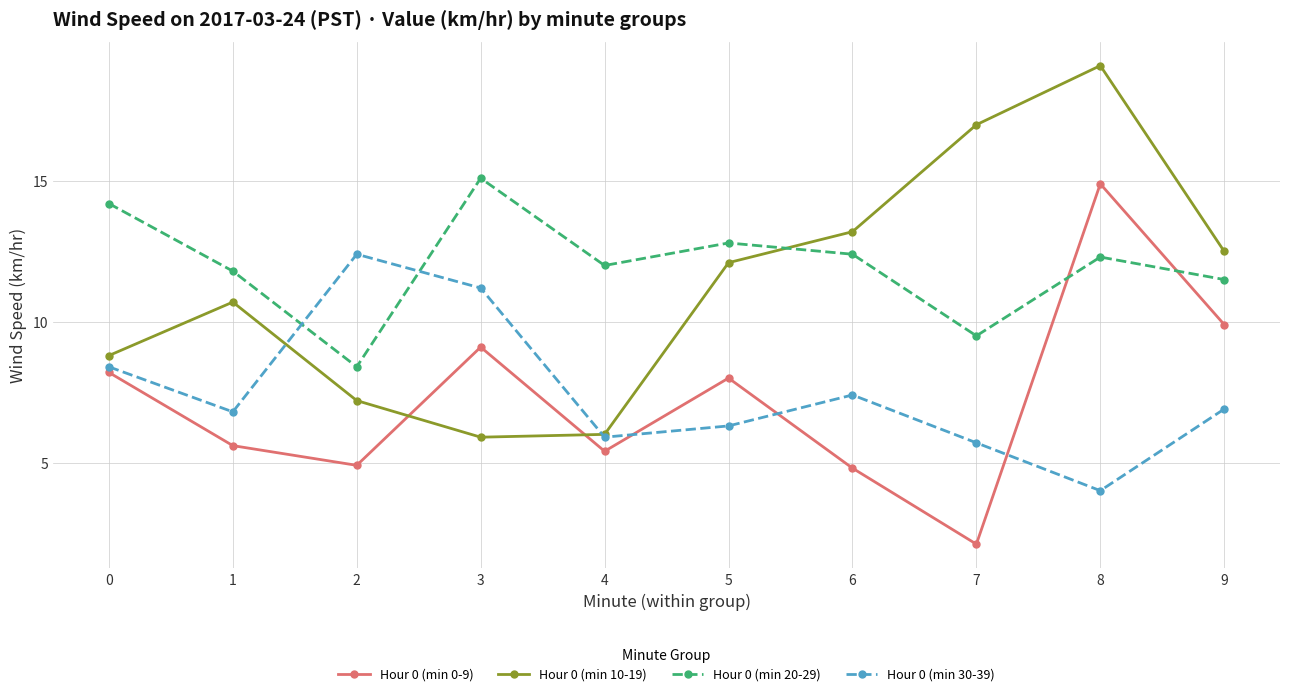

What is the sum of all Hour 0 (min 30-39) values?

75.0